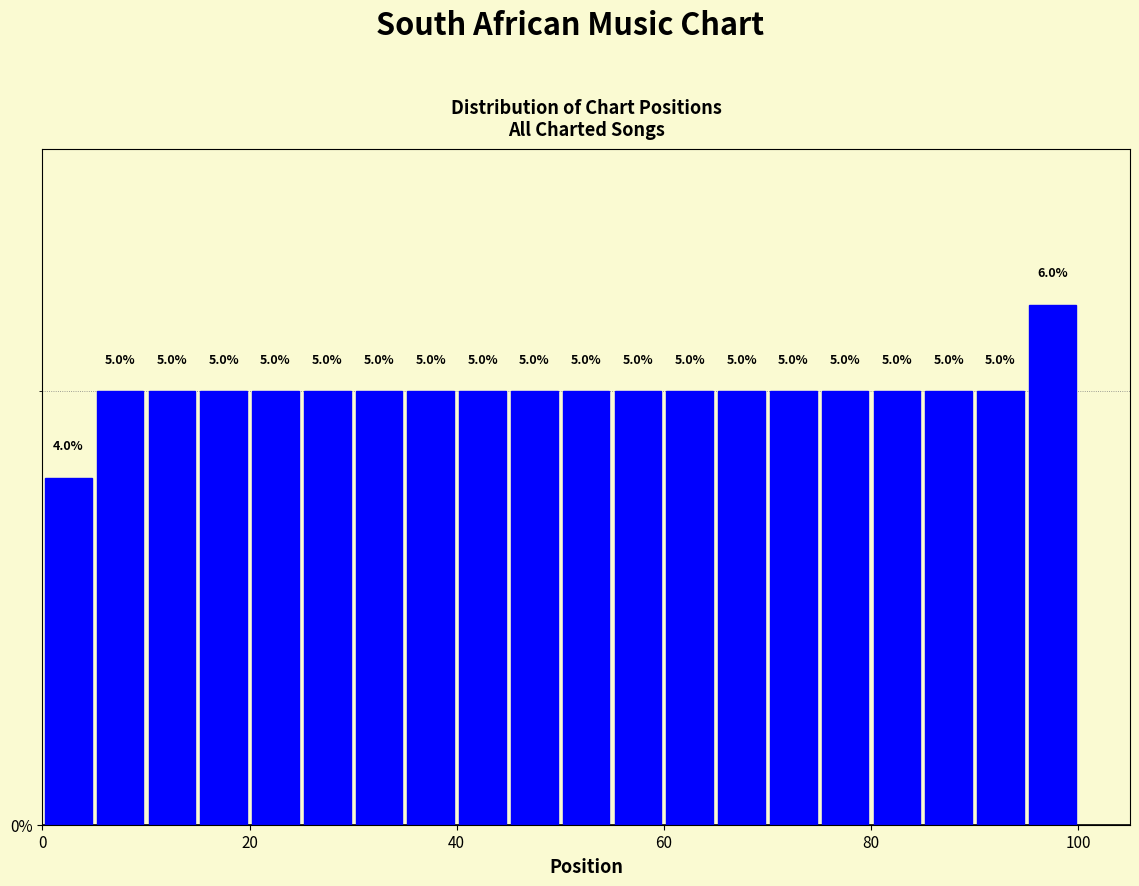

Around what value on the x-axis is the tallest bar? Give the approximate position of its centre, as read against the axis.

98